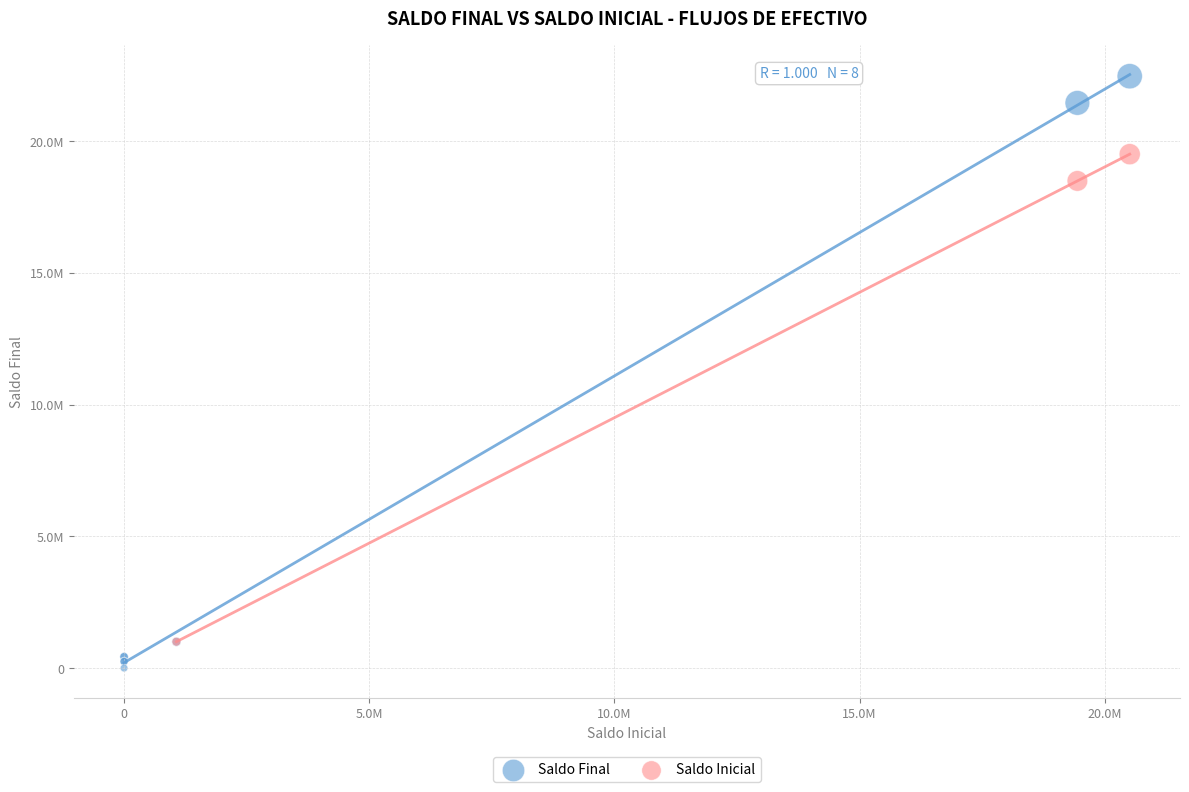

What are all the series names shown in the legend?

Saldo Final, Saldo Inicial